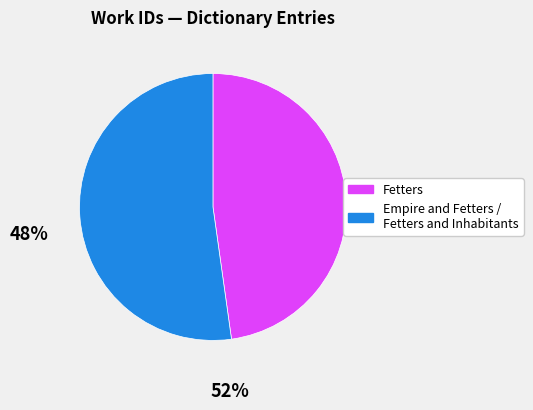

Is there any slice that represents more than half of the pie?

Yes